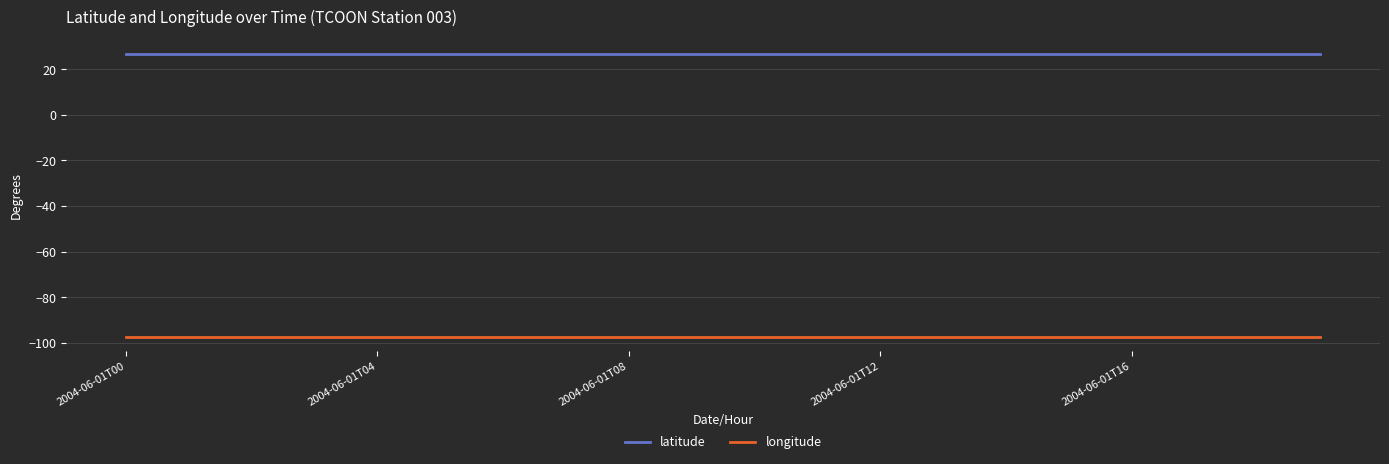

What is the minimum value for longitude?

-97.5